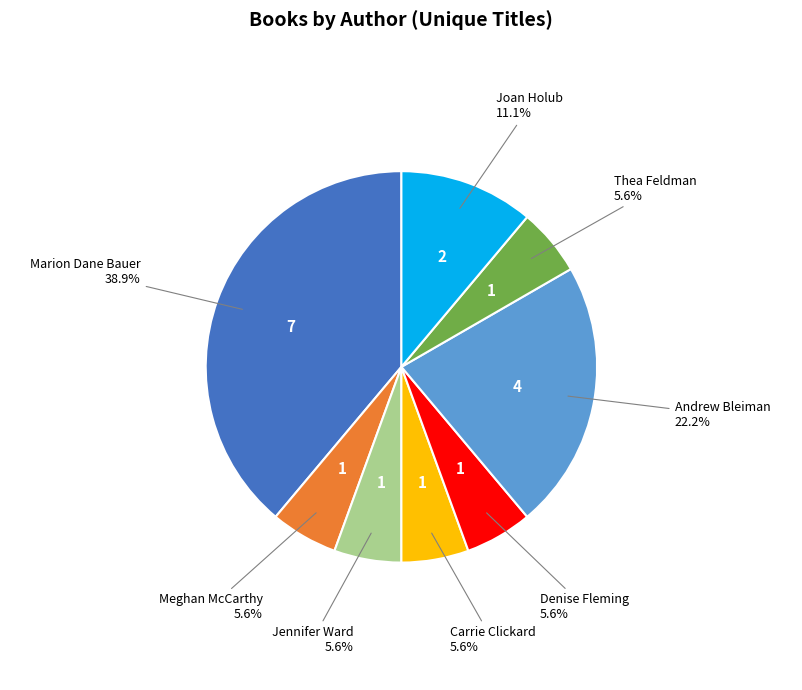

How many segments does this pie chart have?

8